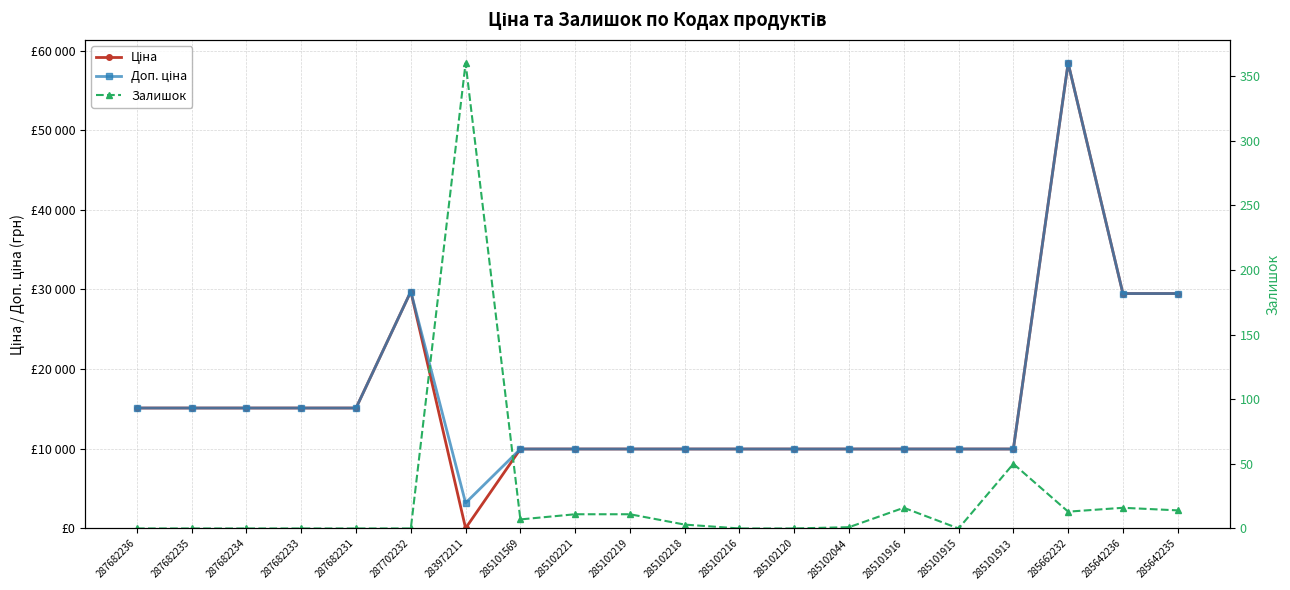

Reading left to right, what are all the values shown in this chart?

Ціна: 287682236=15120.0	287682235=15120.0	287682234=15120.0	287682233=15120.0	287682231=15120.0	287702232=29747.2	283972211=32.0	285101569=9975.0	285102221=9975.0	285102219=9975.0	285102218=9975.0	285102216=9975.0	285102120=9975.0	285102044=9975.0	285101916=9975.0	285101915=9975.0	285101913=9975.0	285662232=58426.5	285642236=29491.5	285642235=29491.5
Доп. ціна: 287682236=15120.0	287682235=15120.0	287682234=15120.0	287682233=15120.0	287682231=15120.0	287702232=29747.2	283972211=3205.0	285101569=9975.0	285102221=9975.0	285102219=9975.0	285102218=9975.0	285102216=9975.0	285102120=9975.0	285102044=9975.0	285101916=9975.0	285101915=9975.0	285101913=9975.0	285662232=58426.5	285642236=29491.5	285642235=29491.5
Залишок: 287682236=0.0	287682235=0.0	287682234=0.0	287682233=0.0	287682231=0.0	287702232=0.0	283972211=360.0	285101569=7.0	285102221=11.0	285102219=11.0	285102218=3.0	285102216=0.0	285102120=0.0	285102044=1.0	285101916=16.0	285101915=0.0	285101913=50.0	285662232=13.0	285642236=16.0	285642235=14.0